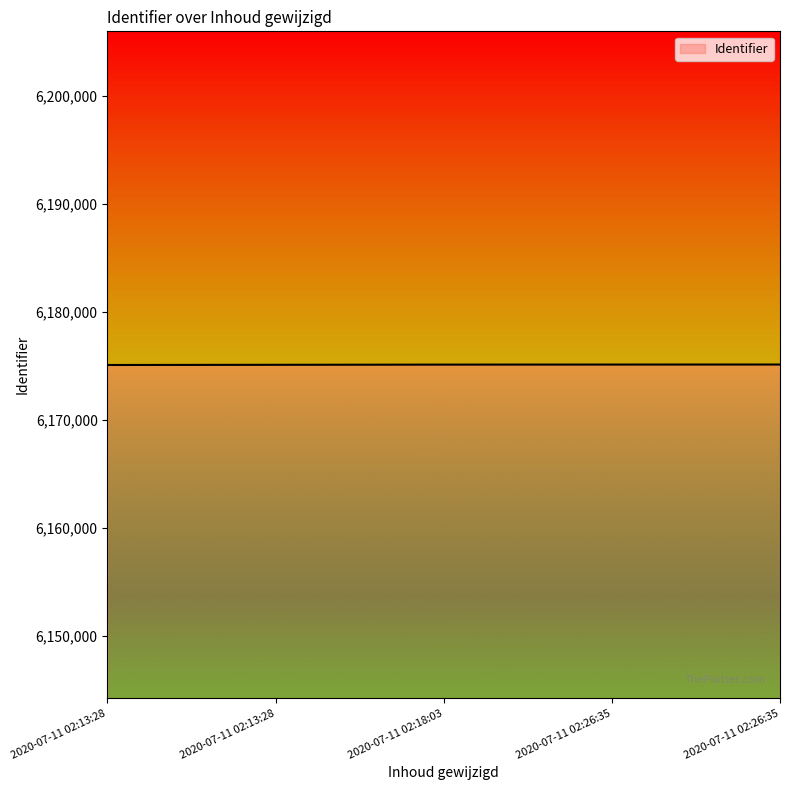

At which category does the chart reach its minimum across all series?

2020-07-11 02:13:28